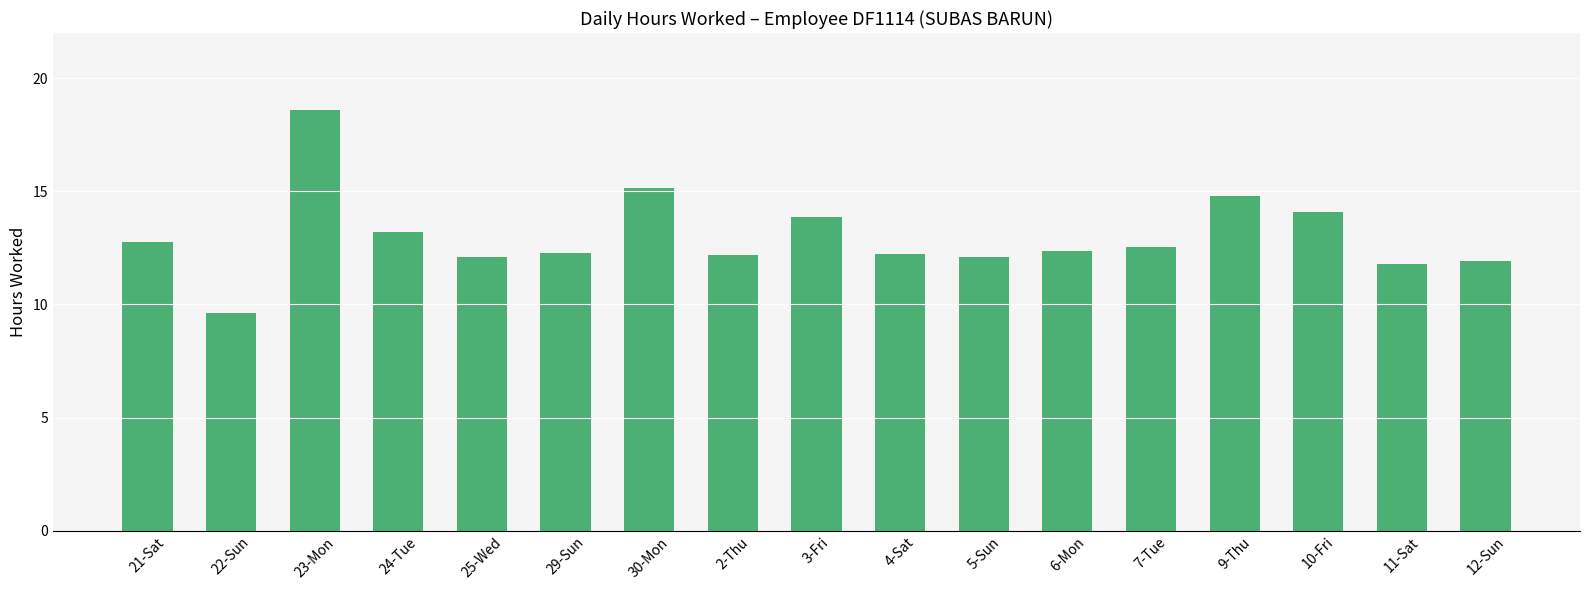

What position from the left is 7-Tue?

13